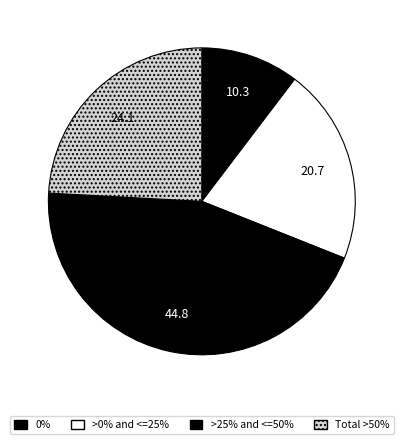

How many segments does this pie chart have?

4